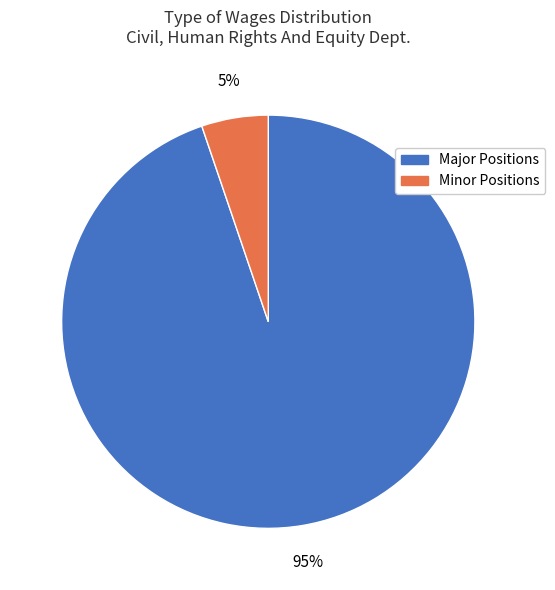

To the nearest percent, what is the average slice percentage?

50%